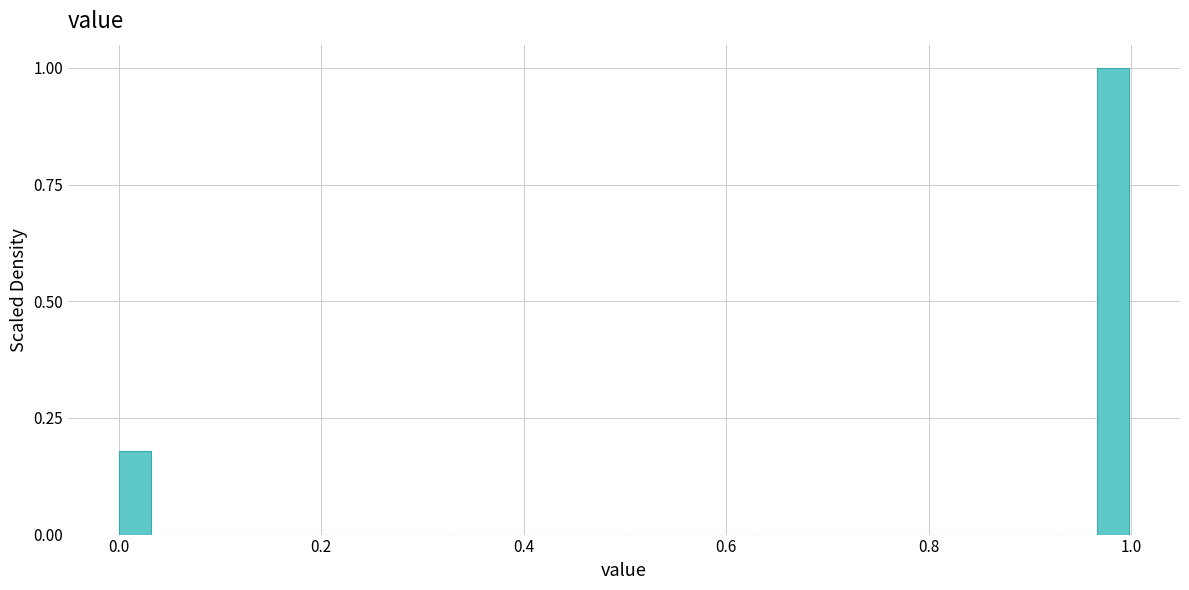

Read against the x-axis, roughly where is the centre of the tallest bar?

0.98